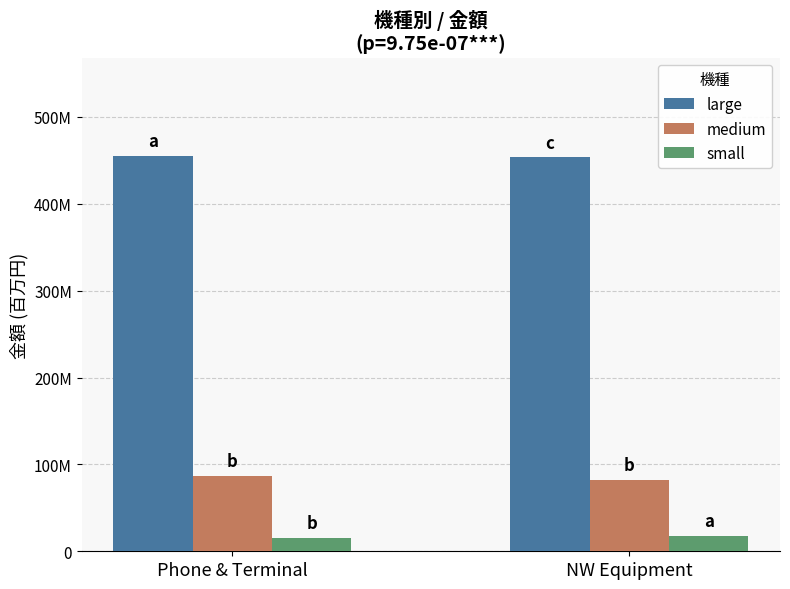

What is the difference between the maximum and minimum values in the small series?

1349954